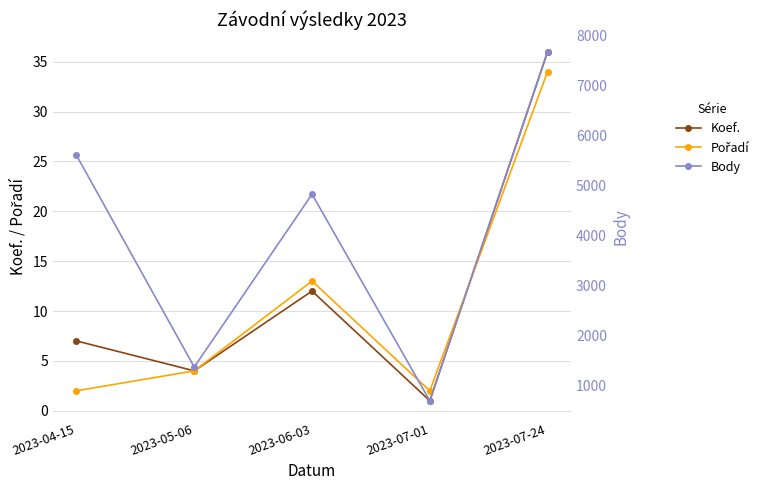

What position from the right is 2023-06-03?

3